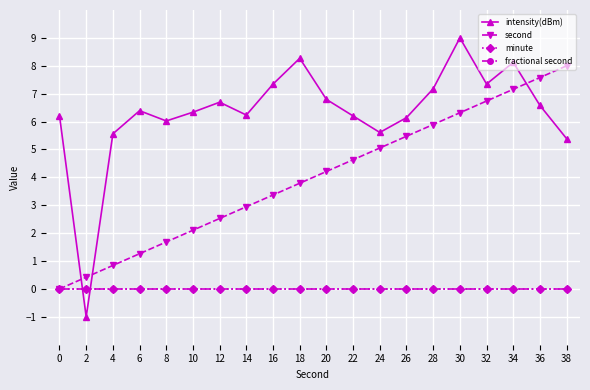

Is this an area chart (filled region under the line)?

No